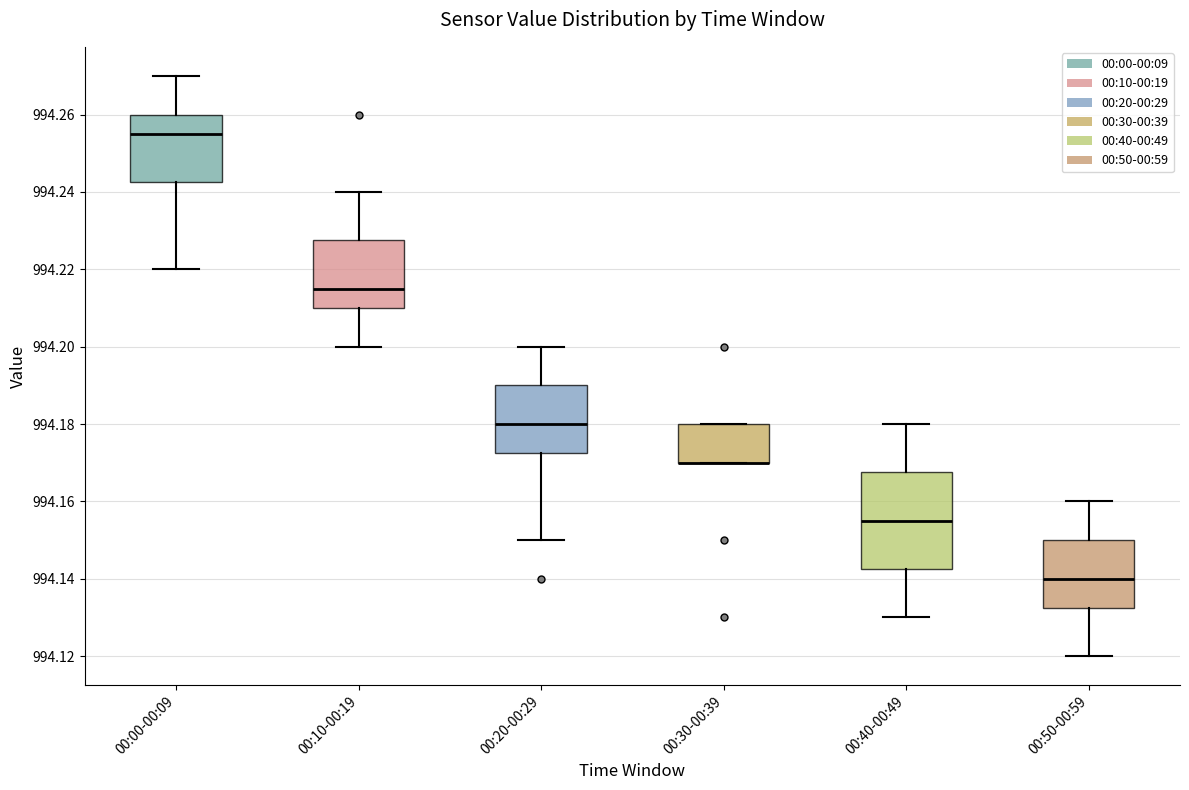

Where is the lower edge of the box for 00:10-00:19 on the y-axis? The values are not printed on the chart, so give them approximately, as read against the axis.

994.210